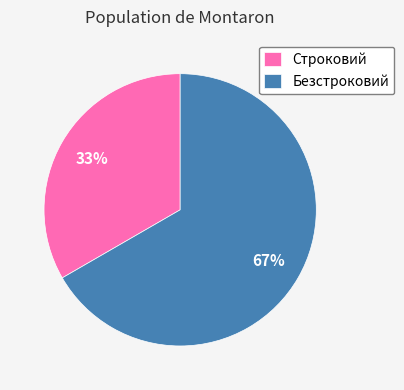

Rank the categories by value from highest to lowest.

Безстроковий, Строковий